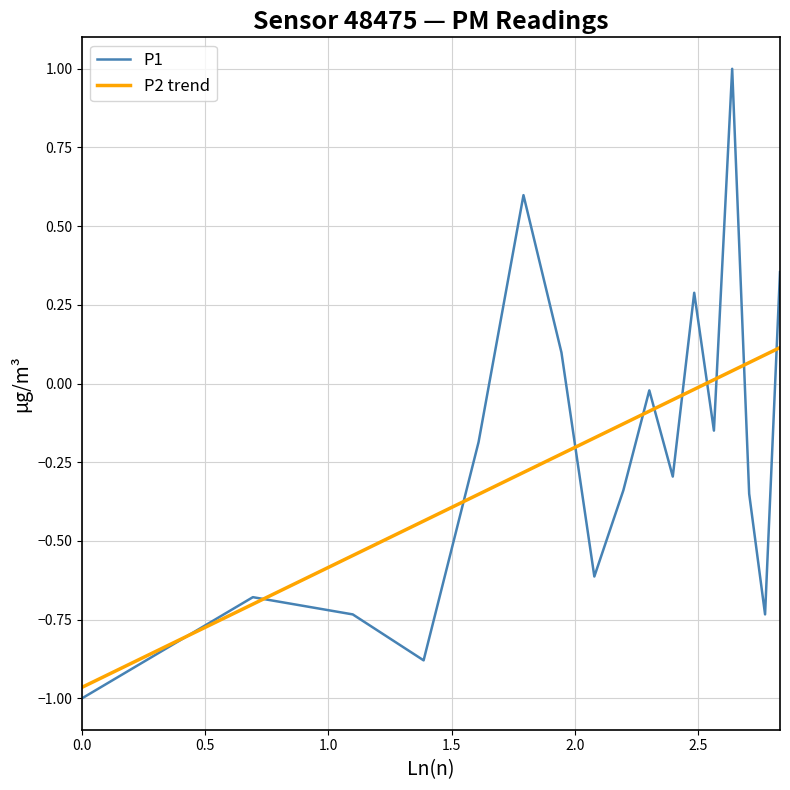

What are all the series names shown in the legend?

P1, P2 trend